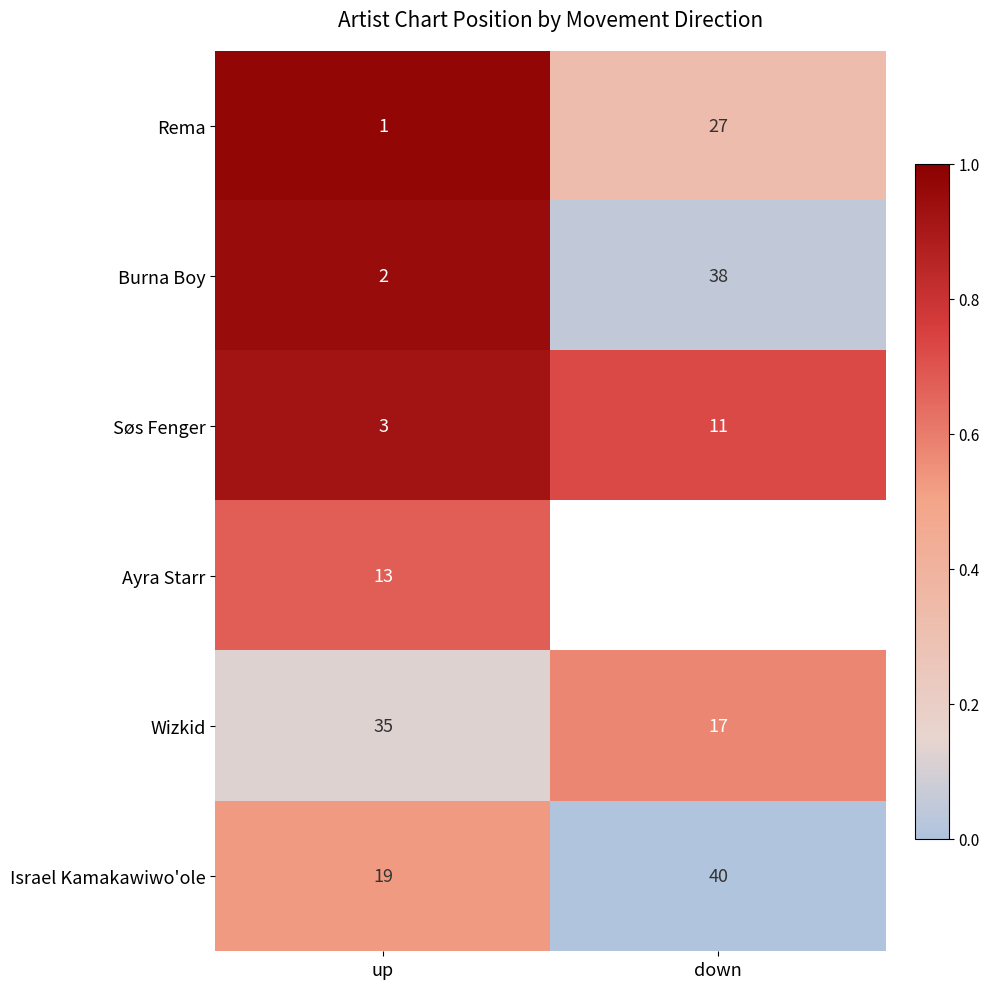

How many data points does each series have?

2